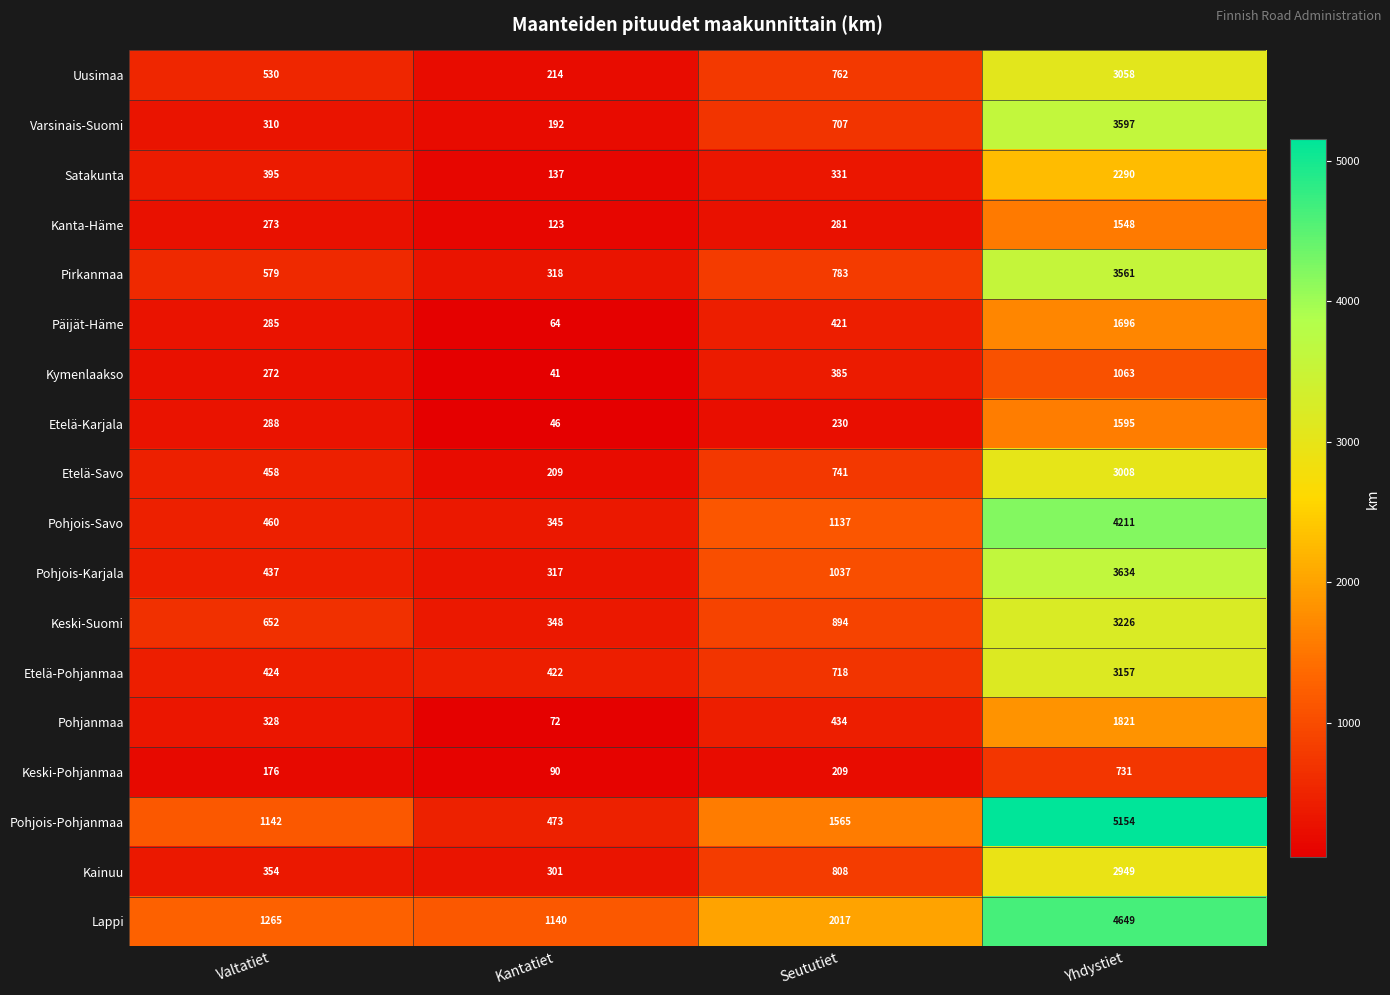

Which series changed the most between Valtatiet and Seututiet?

Lappi